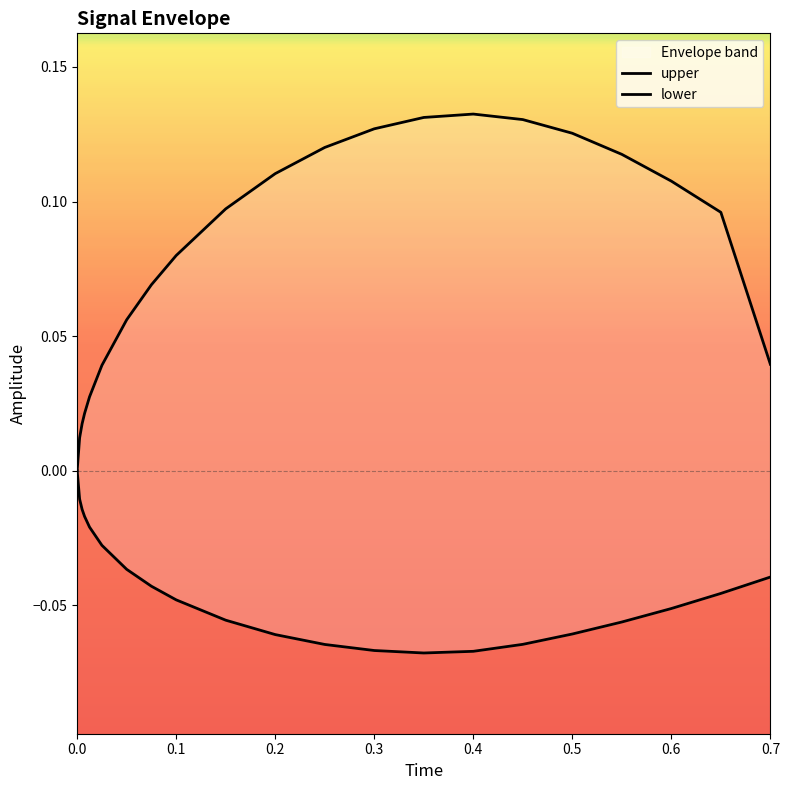

Is this an area chart (filled region under the line)?

No